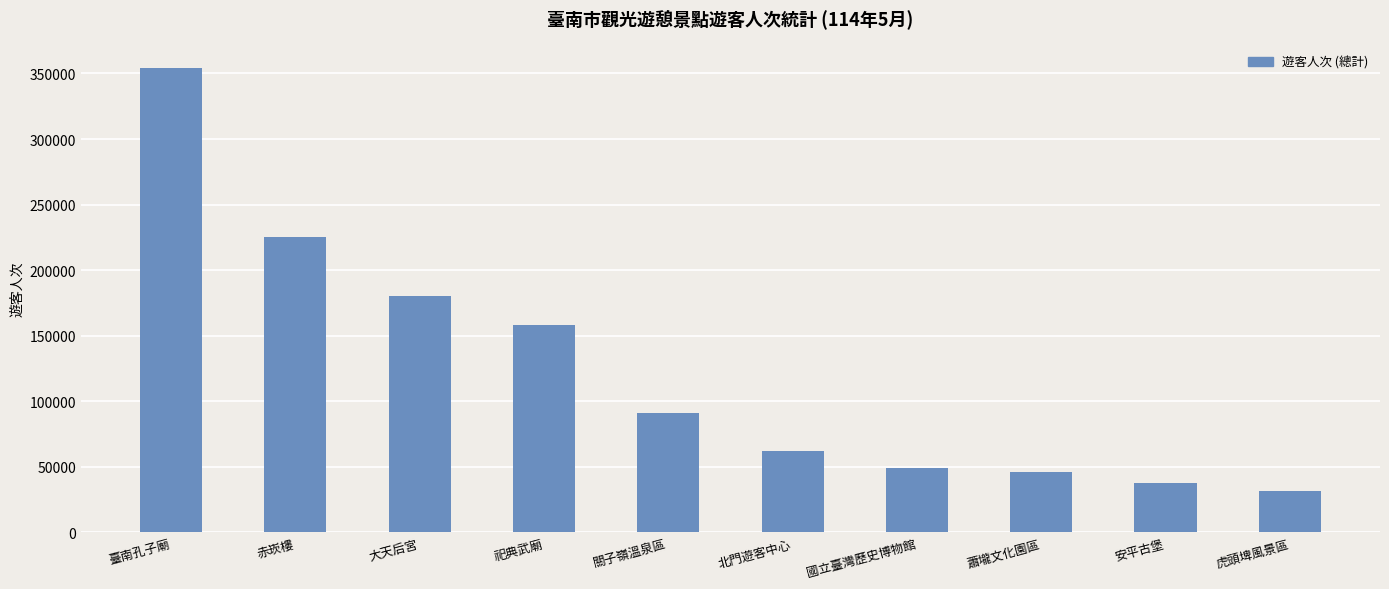

Are the bars horizontal?

No